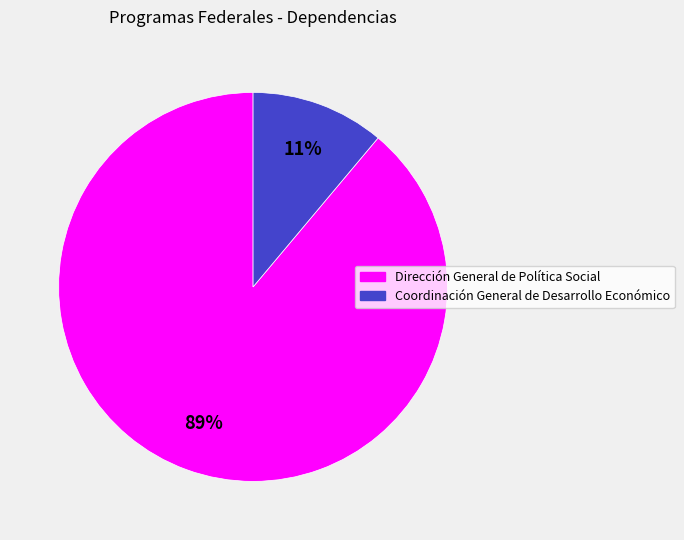

How many segments does this pie chart have?

2